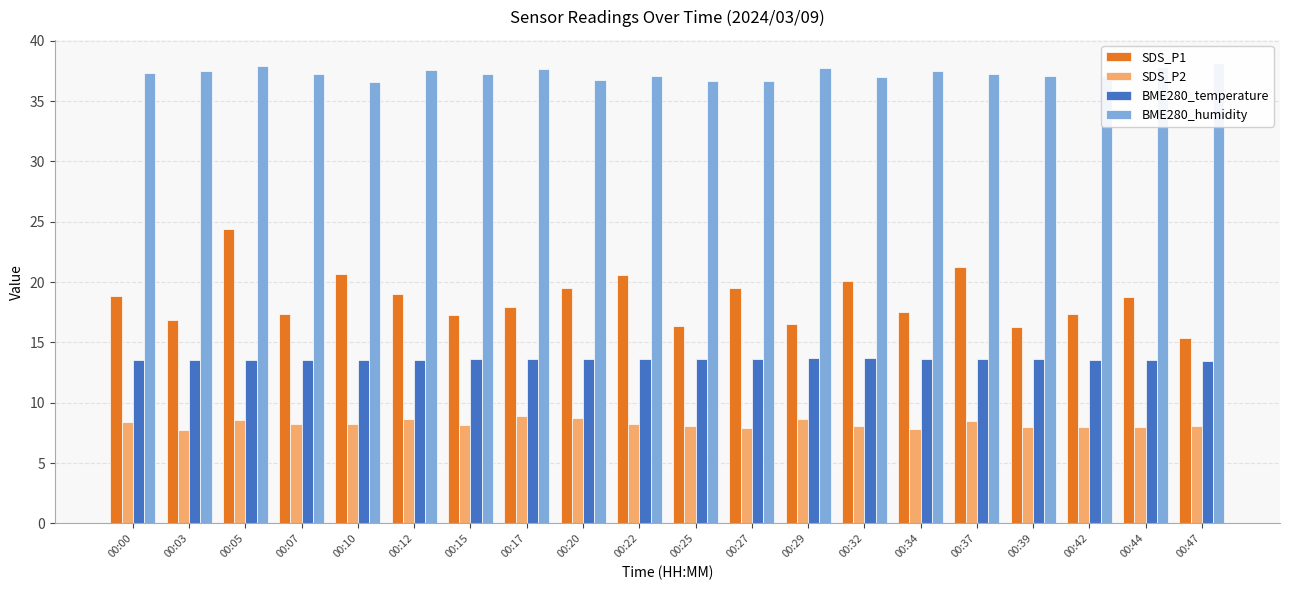

At which label does BME280_humidity reach its peak?

00:47